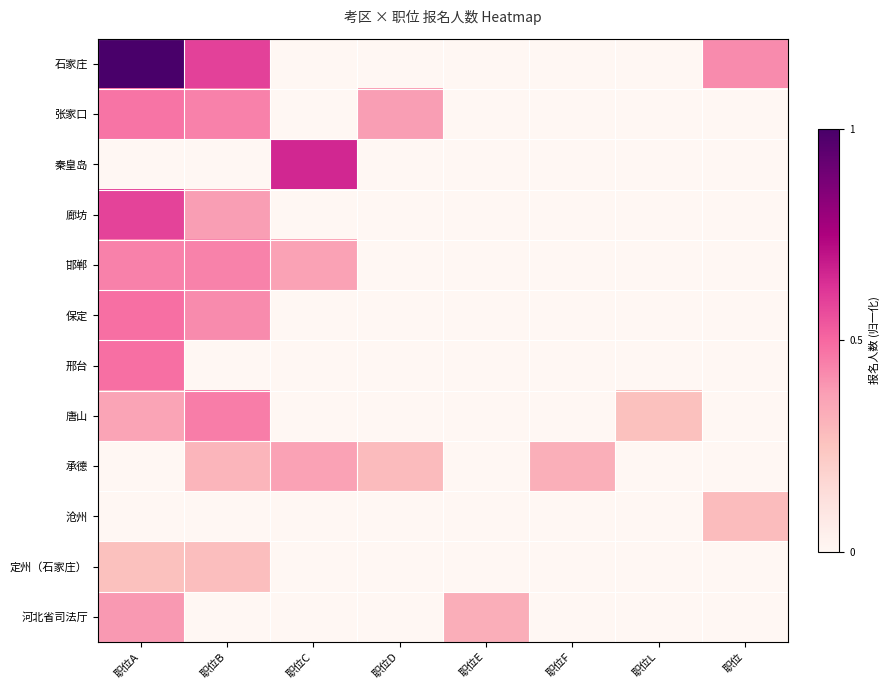

Reading left to right, transcribe all the data shown in this chart.

石家庄: 职位A=1.0	职位B=0.6	职位C=0.0	职位D=0.0	职位E=0.0	职位F=0.0	职位L=0.0	职位=0.4
张家口: 职位A=0.5	职位B=0.4	职位C=0.0	职位D=0.4	职位E=0.0	职位F=0.0	职位L=0.0	职位=0.0
秦皇岛: 职位A=0.0	职位B=0.0	职位C=0.7	职位D=0.0	职位E=0.0	职位F=0.0	职位L=0.0	职位=0.0
廊坊: 职位A=0.6	职位B=0.4	职位C=0.0	职位D=0.0	职位E=0.0	职位F=0.0	职位L=0.0	职位=0.0
邯郸: 职位A=0.4	职位B=0.4	职位C=0.4	职位D=0.0	职位E=0.0	职位F=0.0	职位L=0.0	职位=0.0
保定: 职位A=0.5	职位B=0.4	职位C=0.0	职位D=0.0	职位E=0.0	职位F=0.0	职位L=0.0	职位=0.0
邢台: 职位A=0.5	职位B=0.0	职位C=0.0	职位D=0.0	职位E=0.0	职位F=0.0	职位L=0.0	职位=0.0
唐山: 职位A=0.4	职位B=0.5	职位C=0.0	职位D=0.0	职位E=0.0	职位F=0.0	职位L=0.3	职位=0.0
承德: 职位A=0.0	职位B=0.3	职位C=0.4	职位D=0.3	职位E=0.0	职位F=0.3	职位L=0.0	职位=0.0
沧州: 职位A=0.0	职位B=0.0	职位C=0.0	职位D=0.0	职位E=0.0	职位F=0.0	职位L=0.0	职位=0.3
定州（石家庄）: 职位A=0.3	职位B=0.3	职位C=0.0	职位D=0.0	职位E=0.0	职位F=0.0	职位L=0.0	职位=0.0
河北省司法厅: 职位A=0.4	职位B=0.0	职位C=0.0	职位D=0.0	职位E=0.3	职位F=0.0	职位L=0.0	职位=0.0